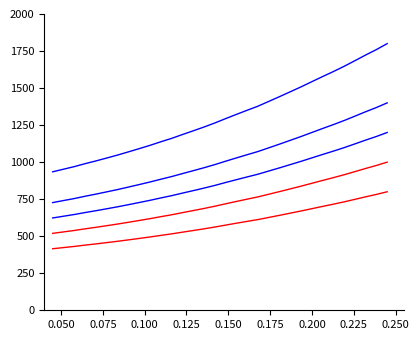

How many lines are shown in the chart?

5